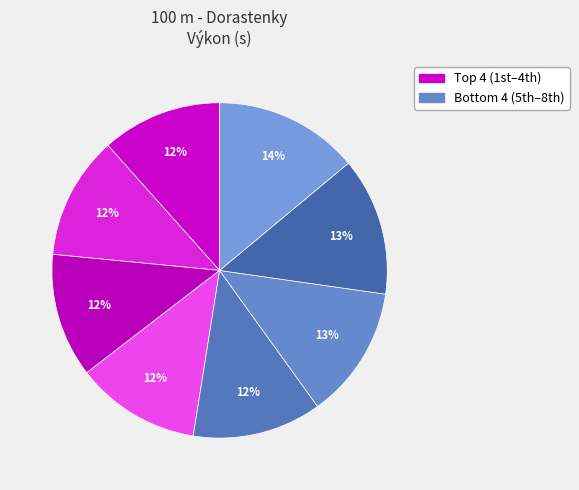

How many slices are in this pie chart?

8